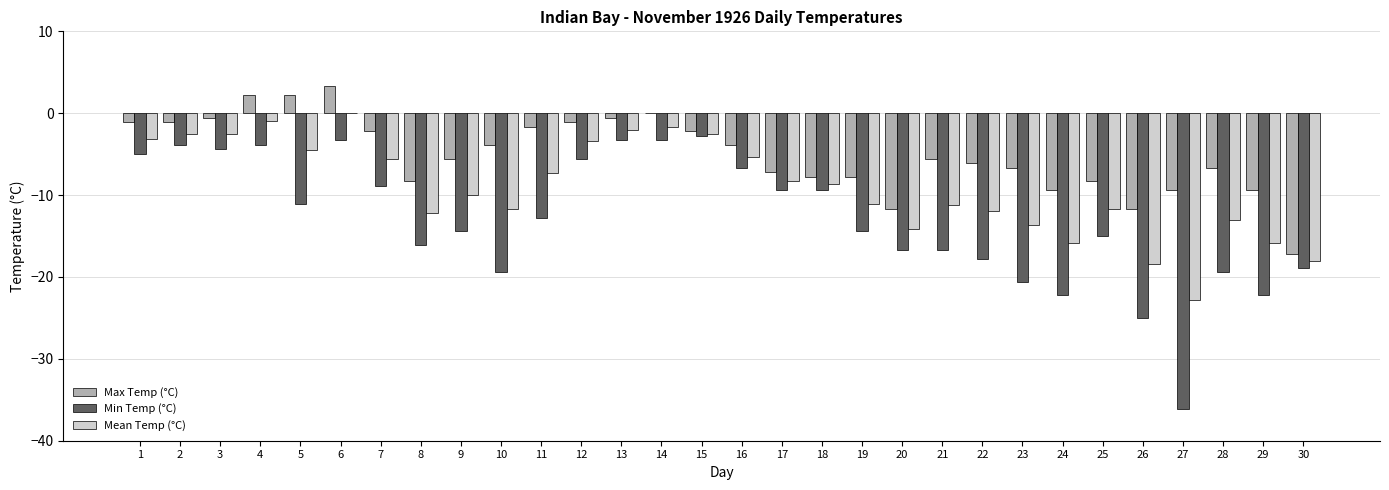

How many groups of bars are there?

30